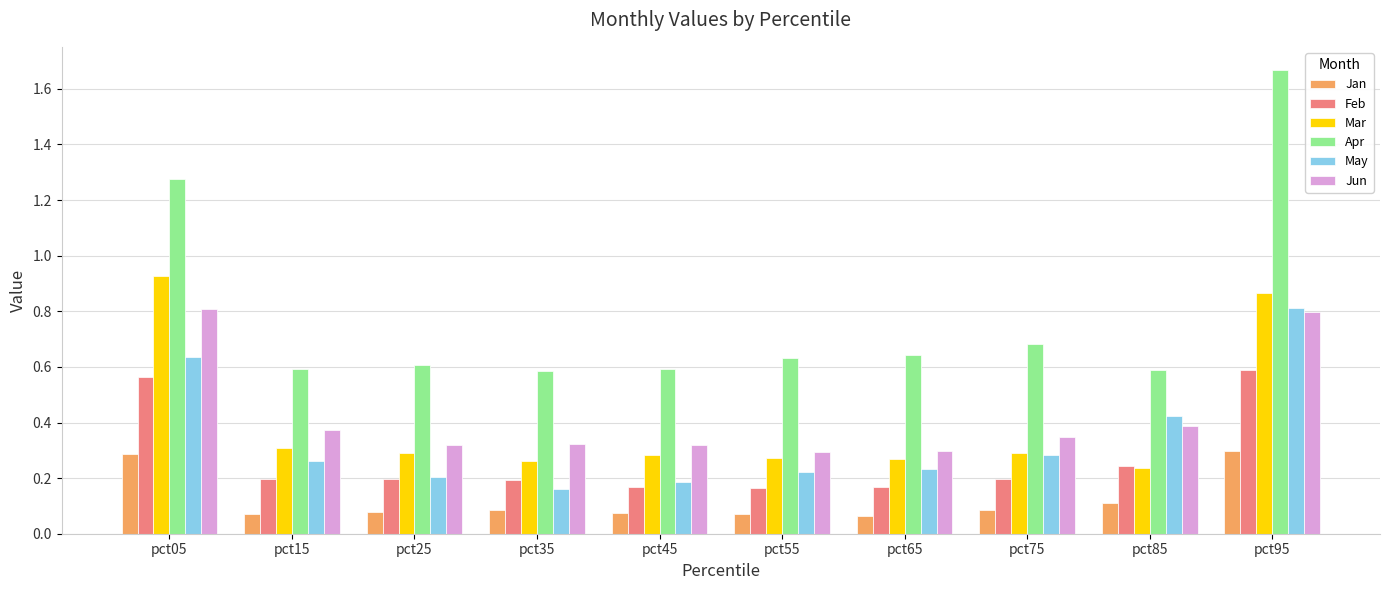

Count the May values in the range 0 to 1.

10